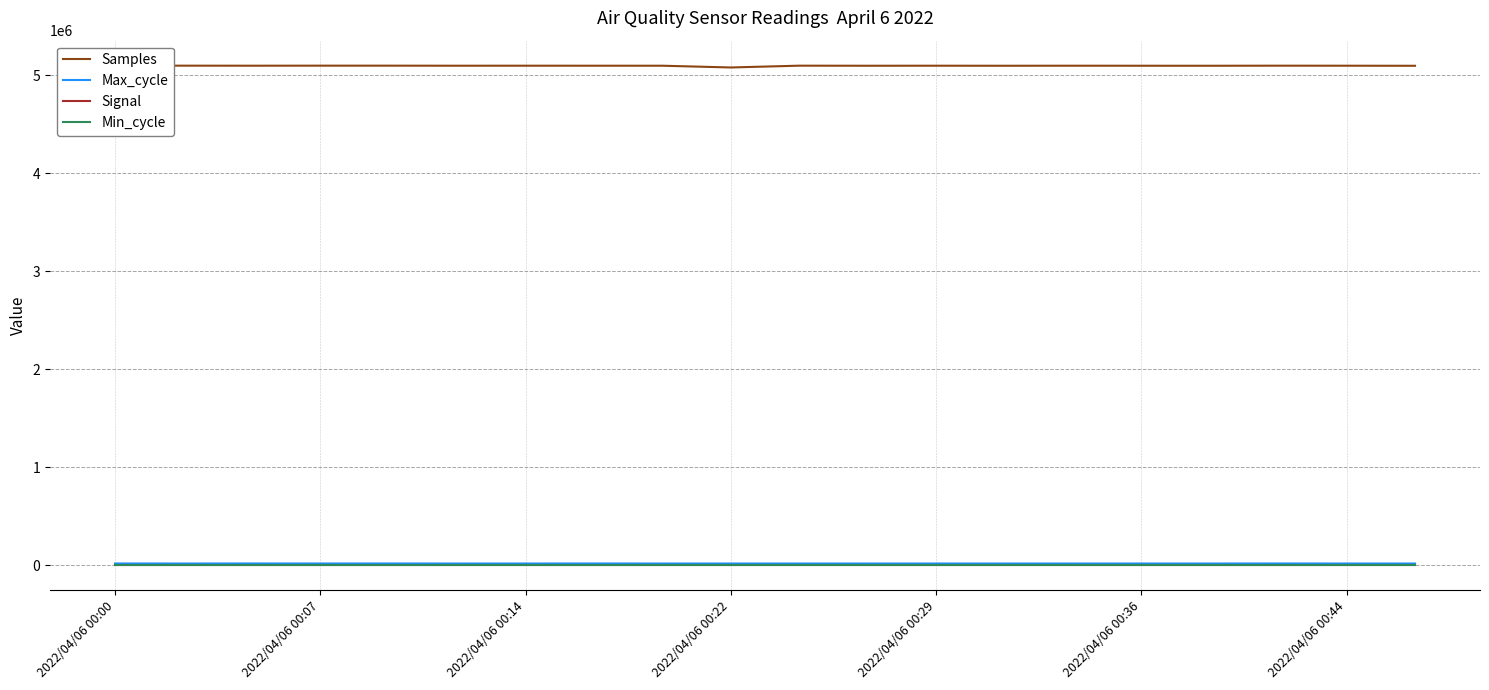

Count the number of data series in this chart.

4